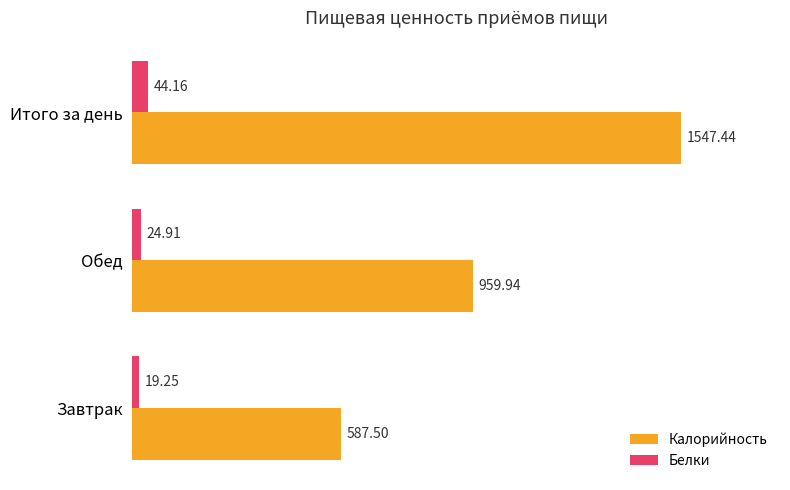

What is the difference between the maximum and minimum values in the Белки series?

24.9